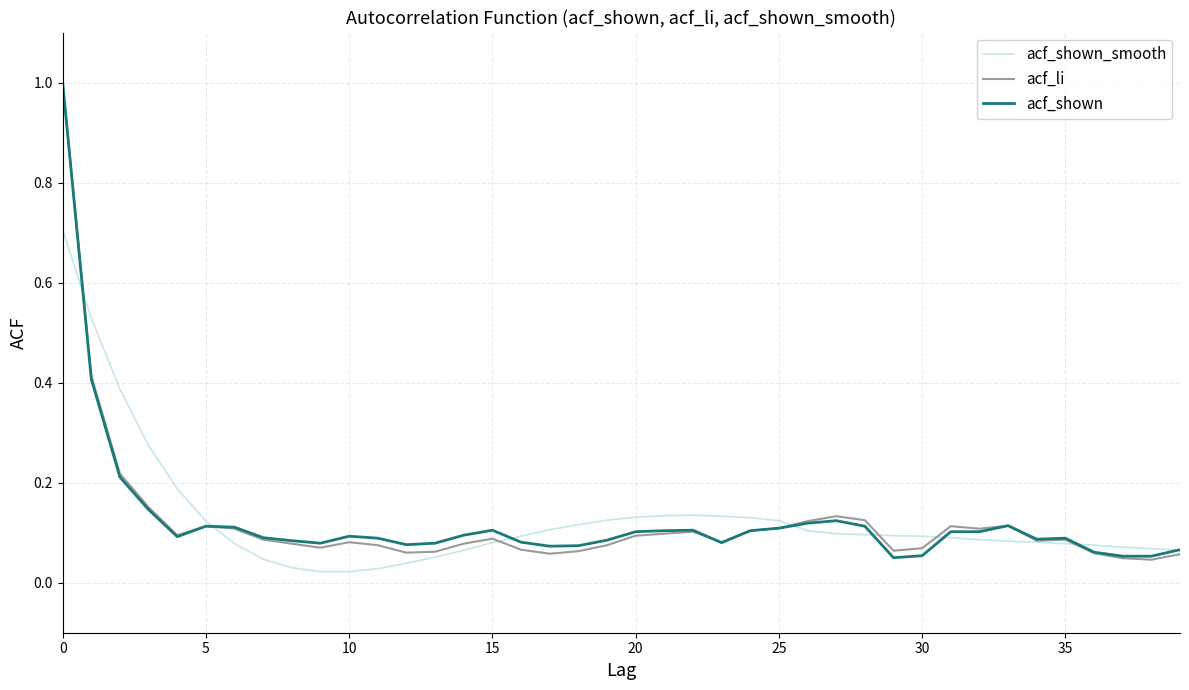

What is the greatest value displayed?

1.0